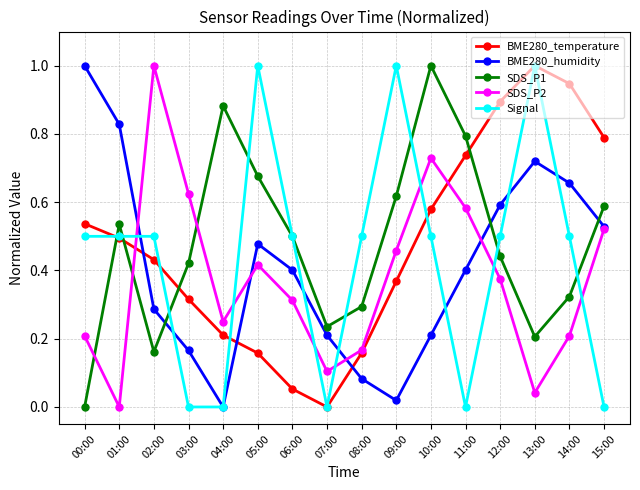

How many values in SDS_P1 are above zero?

15